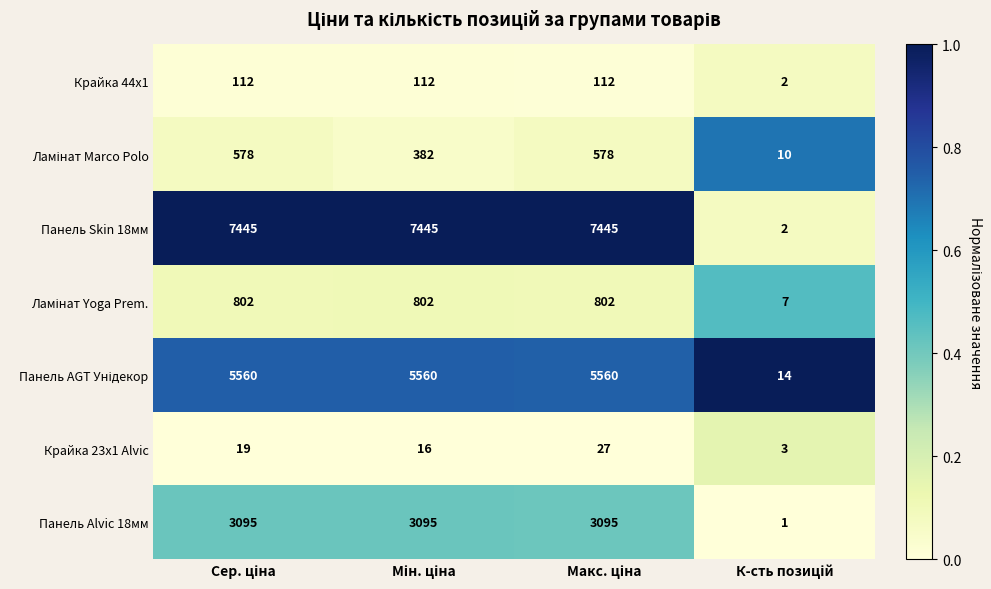

Which series has the widest spread of values?

Панель Skin 18мм